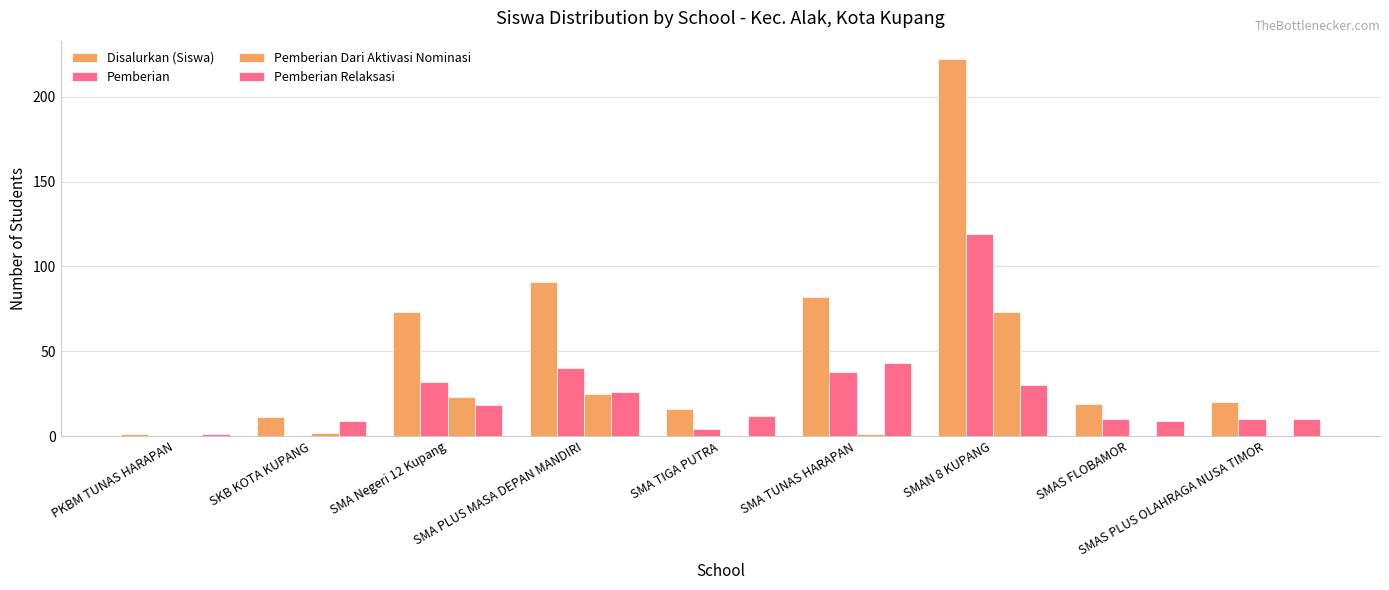

Reading right to left, what are all the values shown in this chart?

Disalurkan (Siswa): 20	19	222	82	16	91	73	11	1
Pemberian: 10	10	119	38	4	40	32	0	0
Pemberian Dari Aktivasi Nominasi: 0	0	73	1	0	25	23	2	0
Pemberian Relaksasi: 10	9	30	43	12	26	18	9	1